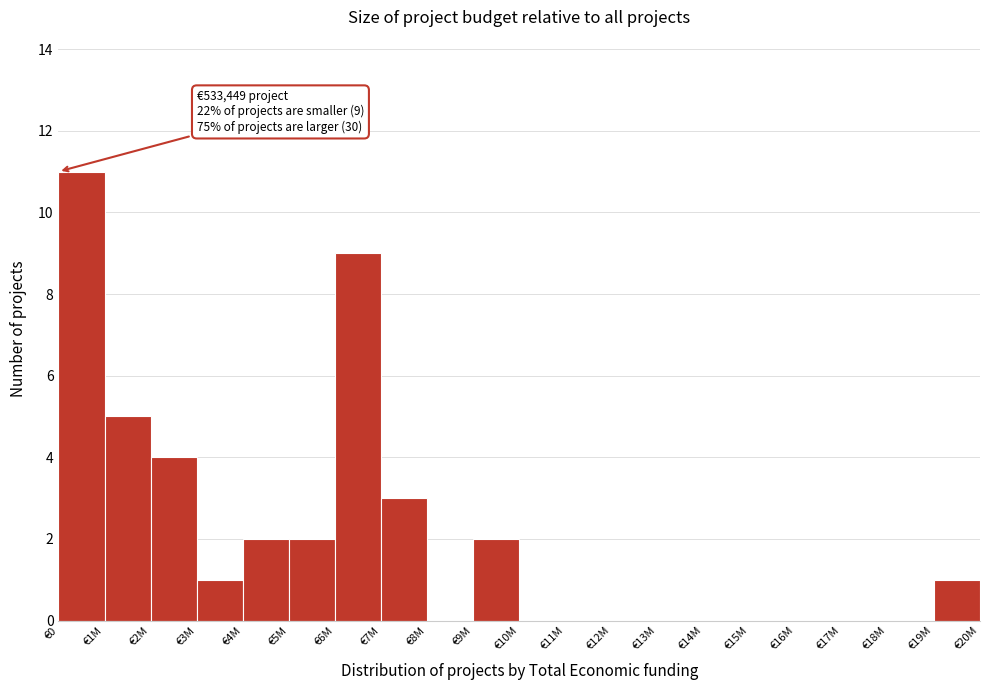

Between €11M and €19M, which is larger?

€19M